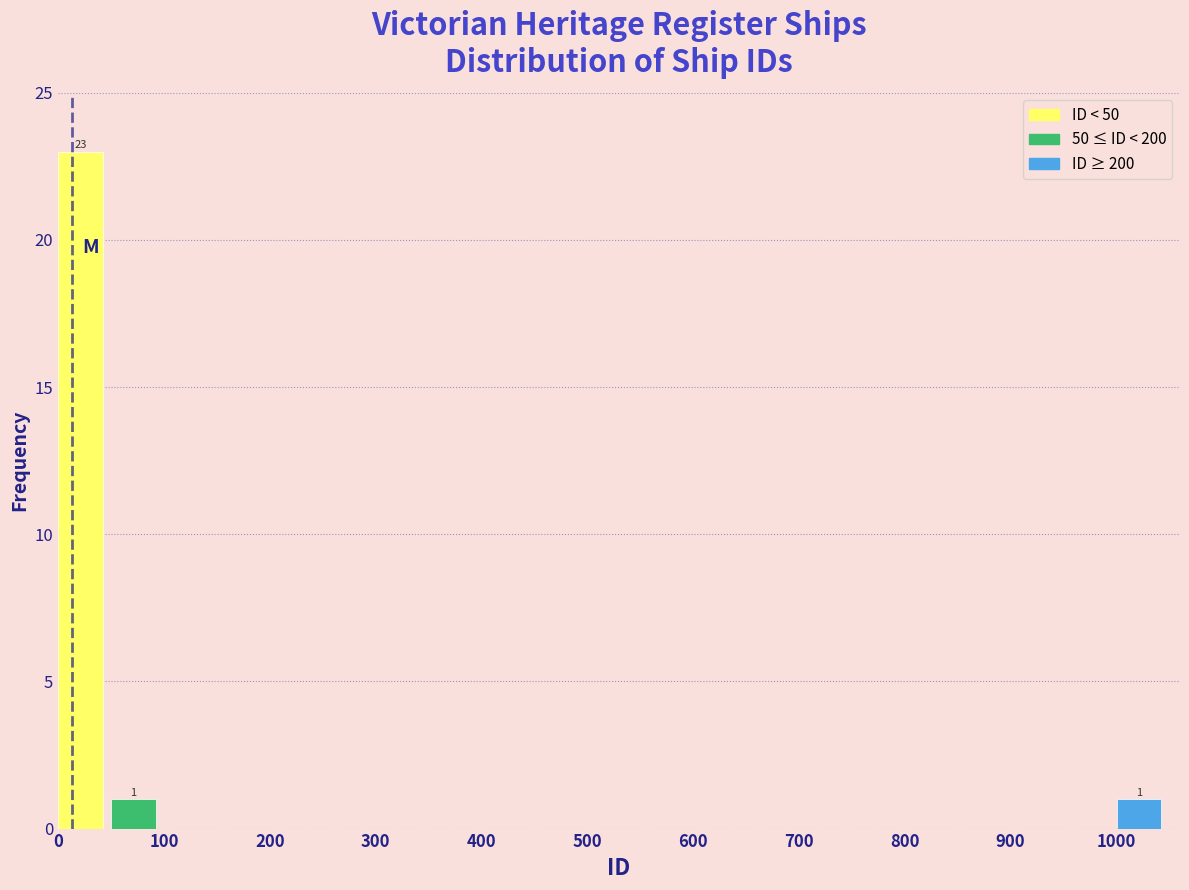

Which range on the x-axis has the tallest bar?

0 to 50